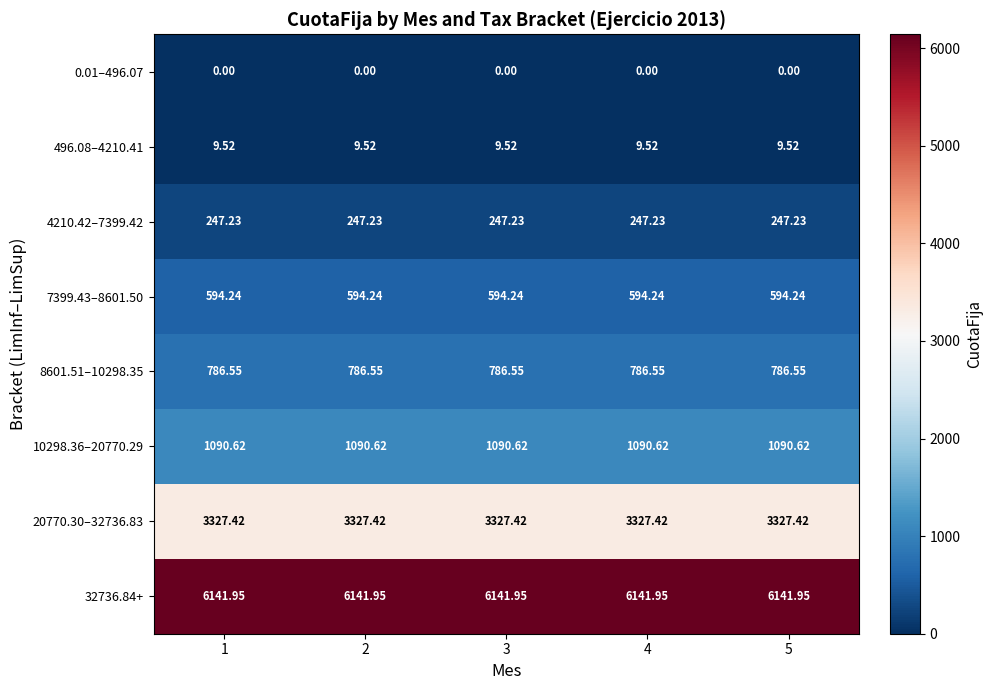

Is the value of 8601.51–10298.35 at 4 greater than the value of 496.08–4210.41 at 5?

Yes